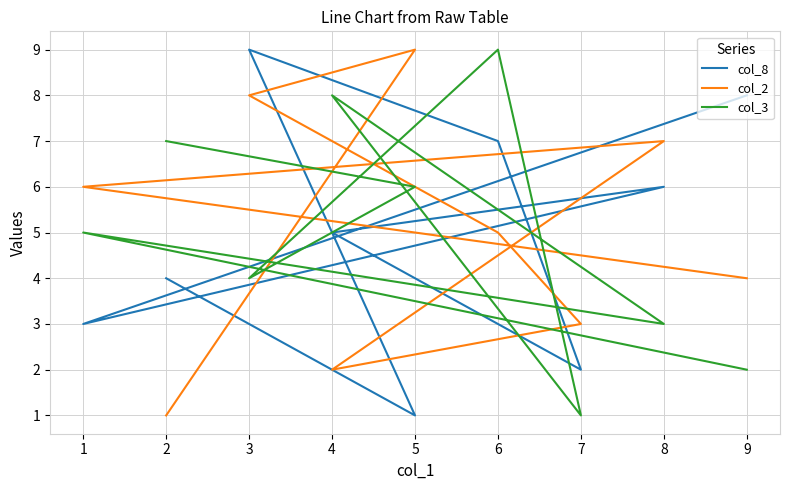

How many data points in col_2 are above 5?

4